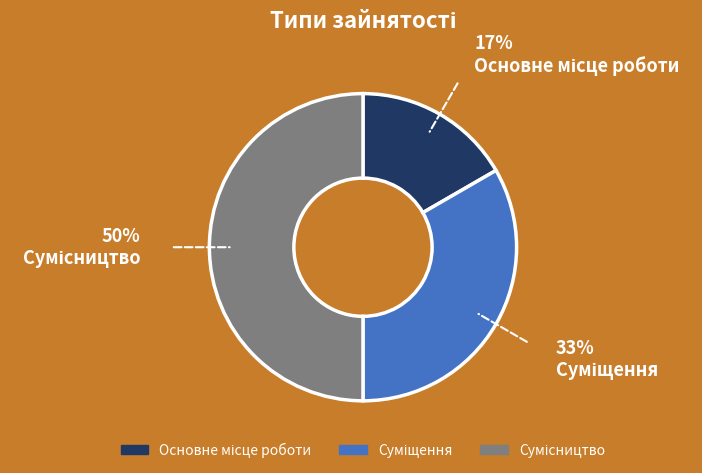

Count the number of slices in the pie.

3